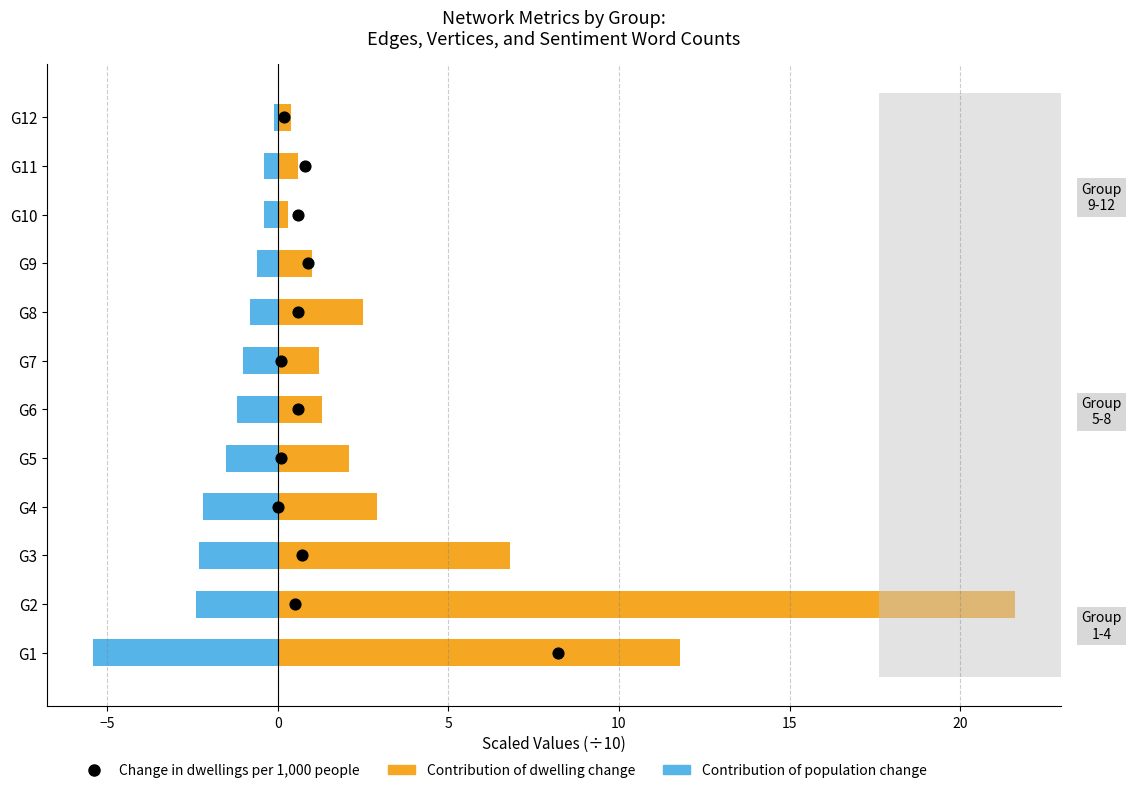

At how many categories does at least one series exceed 17?

1